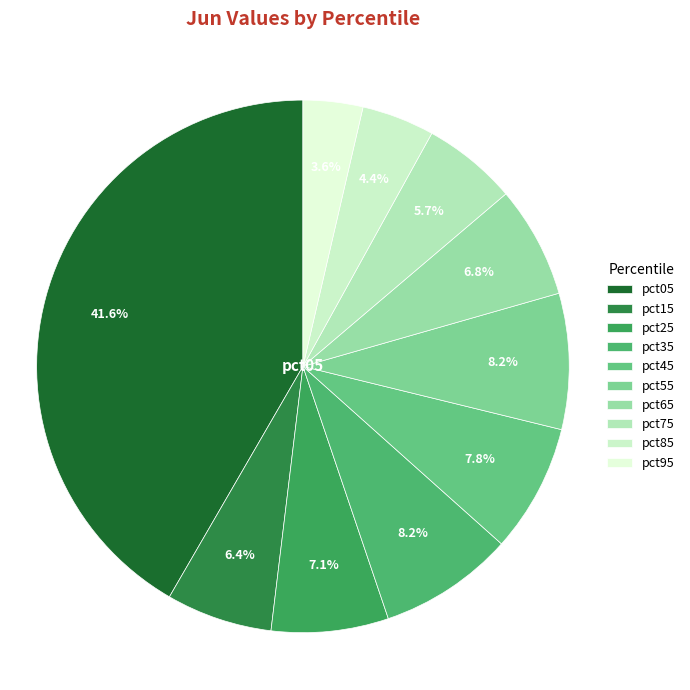

Which category has the biggest portion of the pie?

pct05